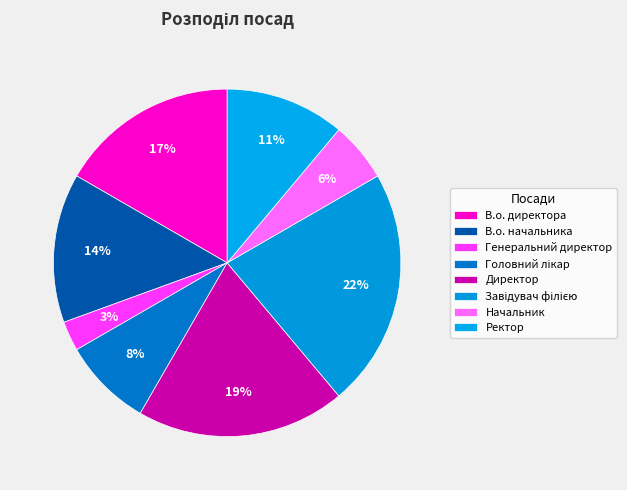

Count the number of slices in the pie.

8